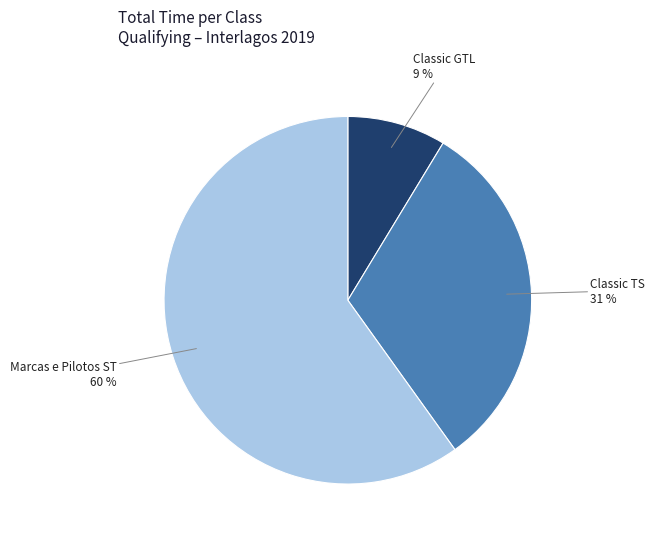

Is there a majority slice in this chart?

Yes